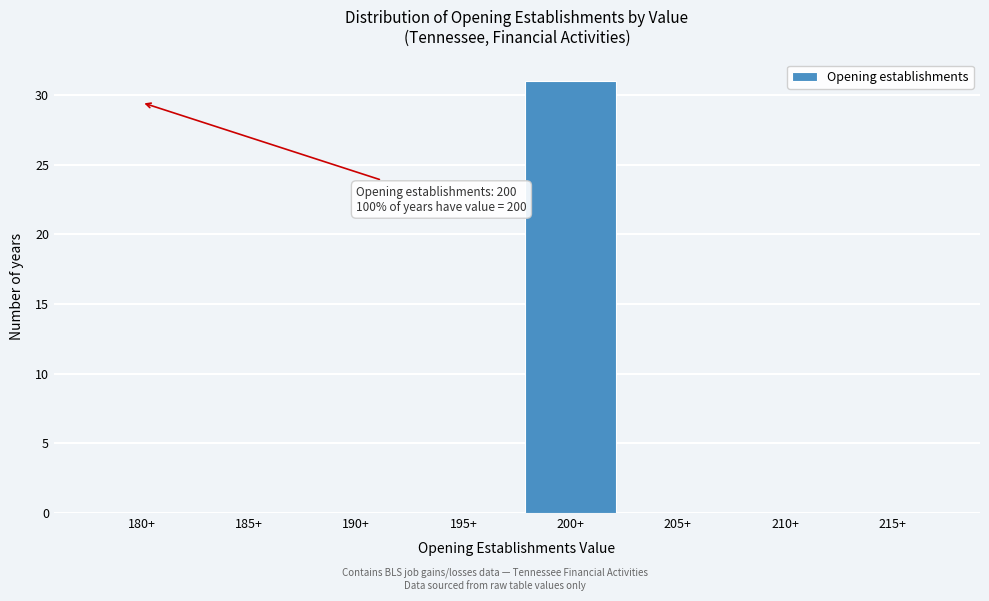

Reading left to right, what are all the values shown in this chart?

180+=0	185+=0	190+=0	195+=0	200+=31	205+=0	210+=0	215+=0